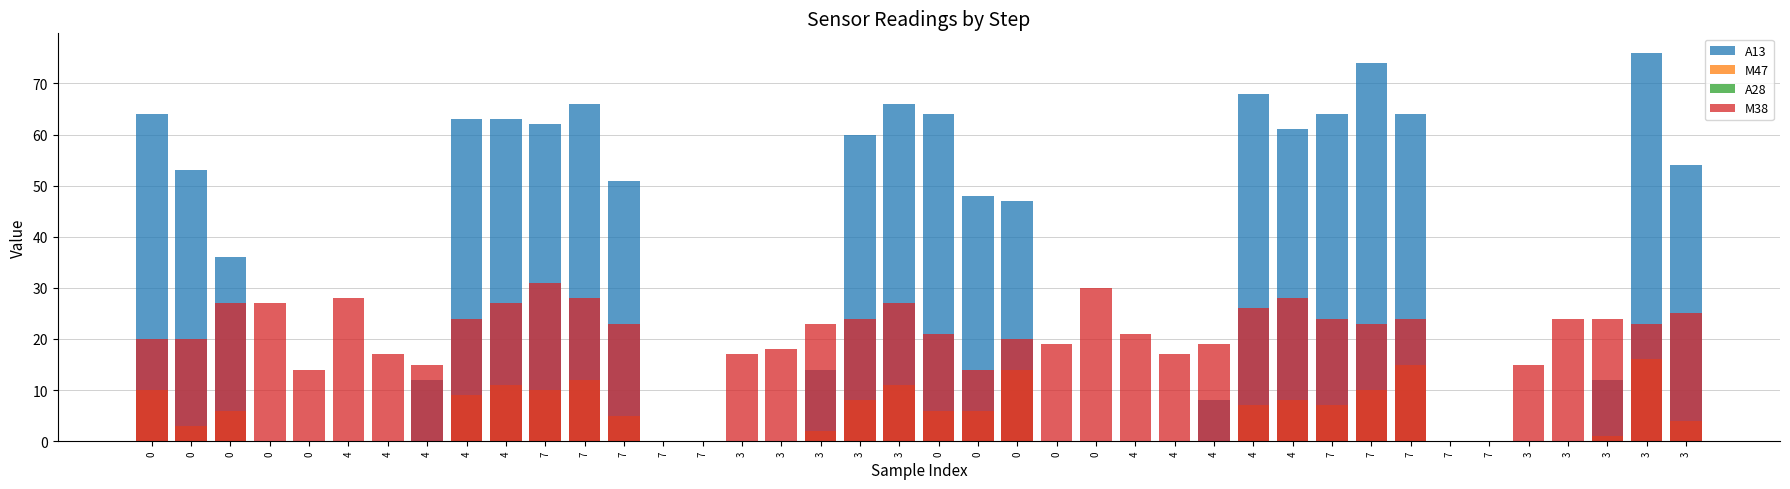

Reading right to left, what are all the values shown in this chart?

A13: 3=54	3=76	3=12	3=0	3=0	7=0	7=0	7=64	7=74	7=64	4=61	4=68	4=8	4=0	4=0	0=0	0=0	0=47	0=48	0=64	3=66	3=60	3=14	3=0	3=0	7=0	7=0	7=51	7=66	7=62	4=63	4=63	4=12	4=0	4=0	0=0	0=0	0=36	0=53	0=64
M47: 3=4	3=16	3=1	3=0	3=0	7=0	7=0	7=15	7=10	7=7	4=8	4=7	4=0	4=0	4=0	0=0	0=0	0=14	0=6	0=6	3=11	3=8	3=2	3=0	3=0	7=0	7=0	7=5	7=12	7=10	4=11	4=9	4=0	4=0	4=0	0=0	0=0	0=6	0=3	0=10
A28: 3=0	3=0	3=0	3=0	3=0	7=0	7=0	7=0	7=0	7=0	4=0	4=0	4=0	4=0	4=0	0=0	0=0	0=0	0=0	0=0	3=0	3=0	3=0	3=0	3=0	7=0	7=0	7=0	7=0	7=0	4=0	4=0	4=0	4=0	4=0	0=0	0=0	0=0	0=0	0=0
M38: 3=25	3=23	3=24	3=24	3=15	7=0	7=0	7=24	7=23	7=24	4=28	4=26	4=19	4=17	4=21	0=30	0=19	0=20	0=14	0=21	3=27	3=24	3=23	3=18	3=17	7=0	7=0	7=23	7=28	7=31	4=27	4=24	4=15	4=17	4=28	0=14	0=27	0=27	0=20	0=20